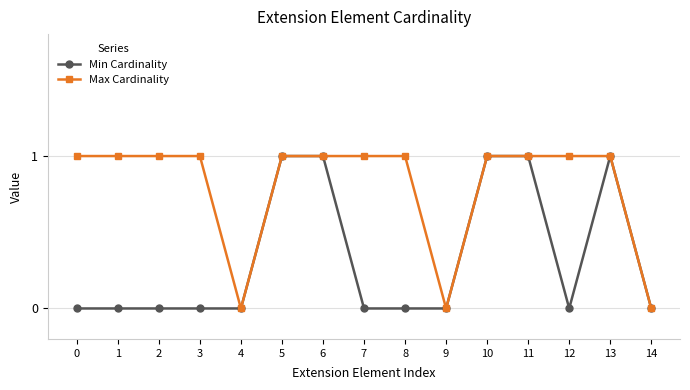

How many series are shown in this chart?

2